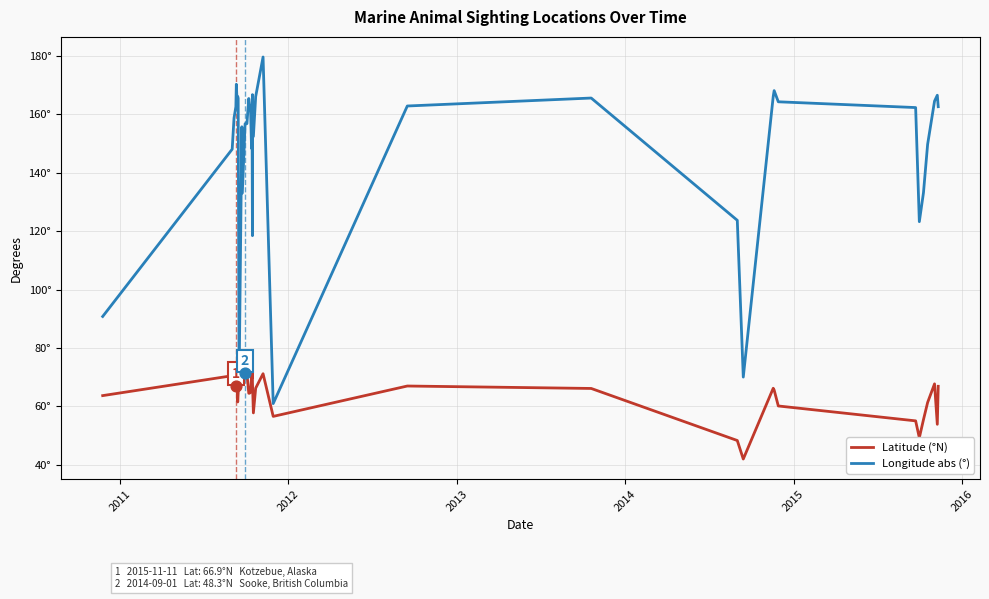

What are all the series names shown in the legend?

Latitude (°N), Longitude abs (°)